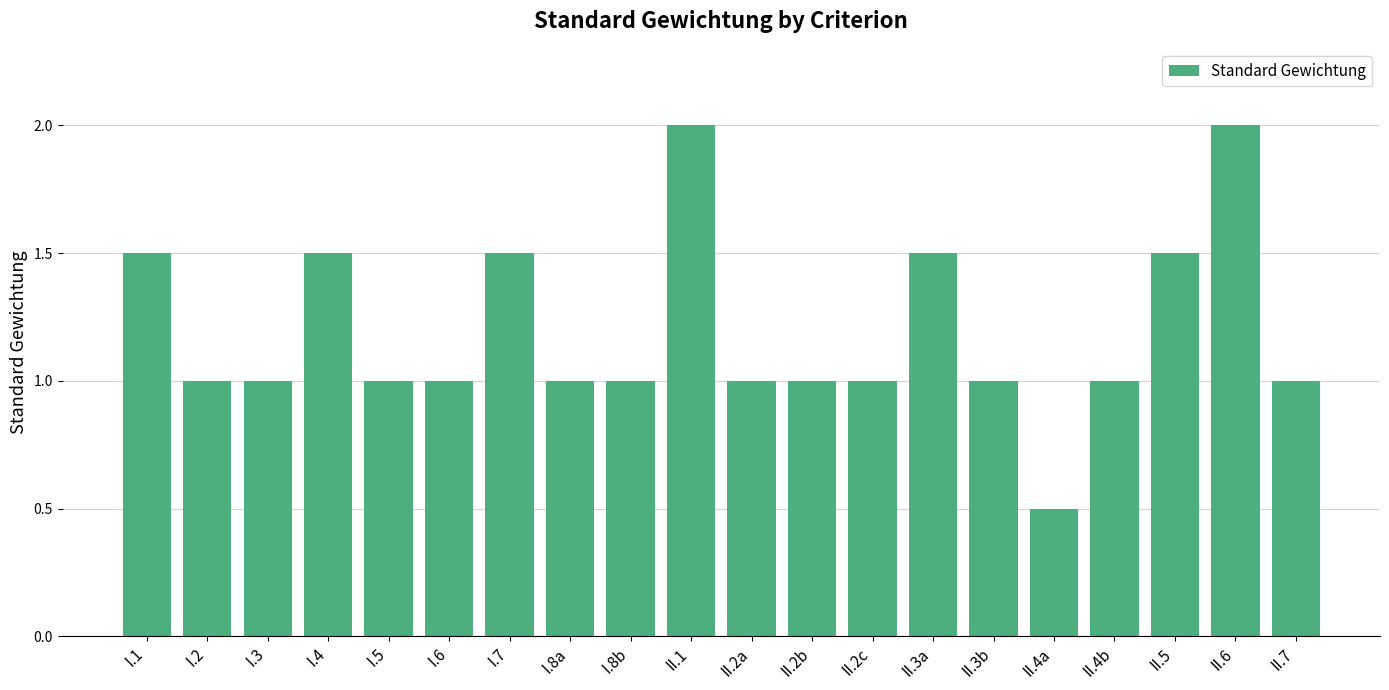

The value at II.2c is 0.4. True or false?

False